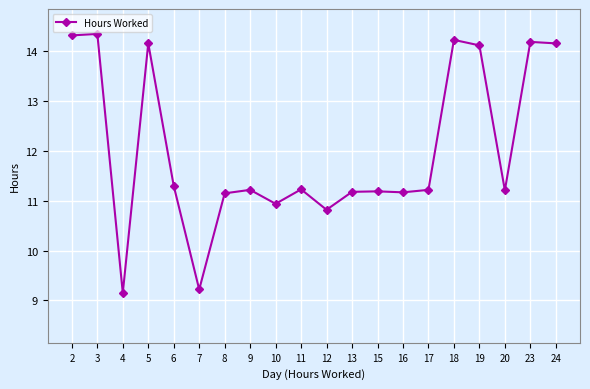

At which label is the value closest to 11?

10